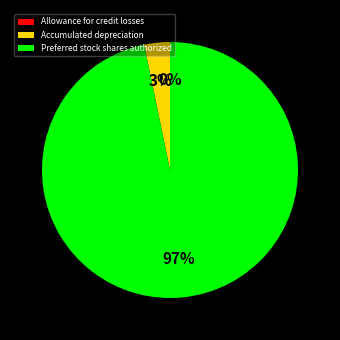

Which has a higher value, Preferred stock shares authorized or Accumulated depreciation?

Preferred stock shares authorized